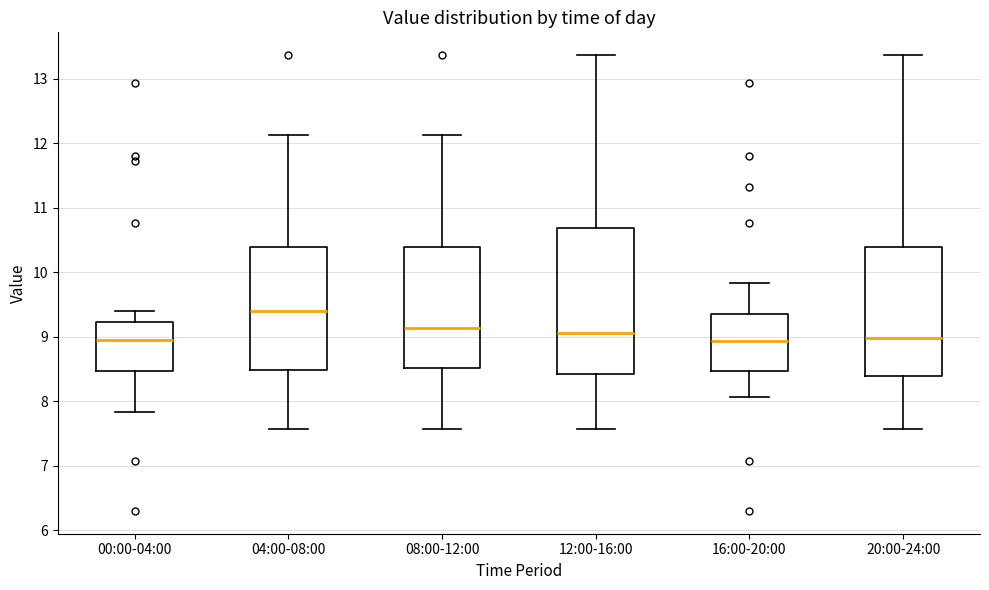

Reading left to right, read every box against the y-axis: the position of its median line, the range the box covers, and the ends of its whiskers. The values are not printed on the chart, so give them approximately, as read against the axis.

00:00-04:00: median 9.0, box 8.5 to 9.2, whiskers 7.8 to 9.4
04:00-08:00: median 9.4, box 8.5 to 10.4, whiskers 7.6 to 12.1
08:00-12:00: median 9.1, box 8.5 to 10.4, whiskers 7.6 to 12.1
12:00-16:00: median 9.1, box 8.4 to 10.7, whiskers 7.6 to 13.4
16:00-20:00: median 8.9, box 8.5 to 9.3, whiskers 8.1 to 9.8
20:00-24:00: median 9.0, box 8.4 to 10.4, whiskers 7.6 to 13.4